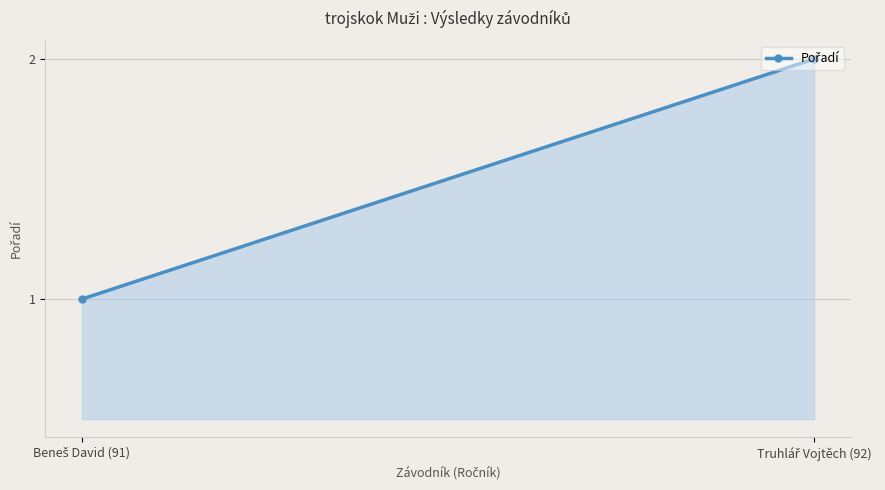

List the labels in order of value, smallest first.

Beneš David (91), Truhlář Vojtěch (92)